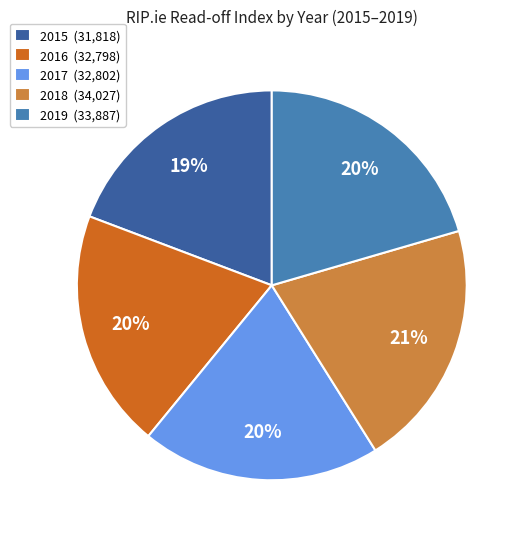

Is there a majority slice in this chart?

No